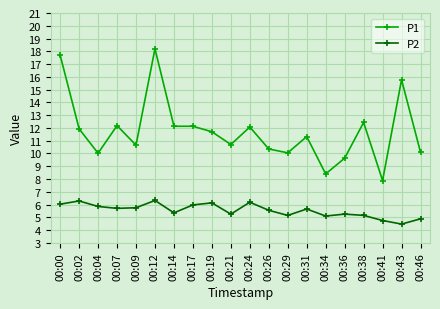

Rank the series by their average value, from lowest to highest.

P2, P1